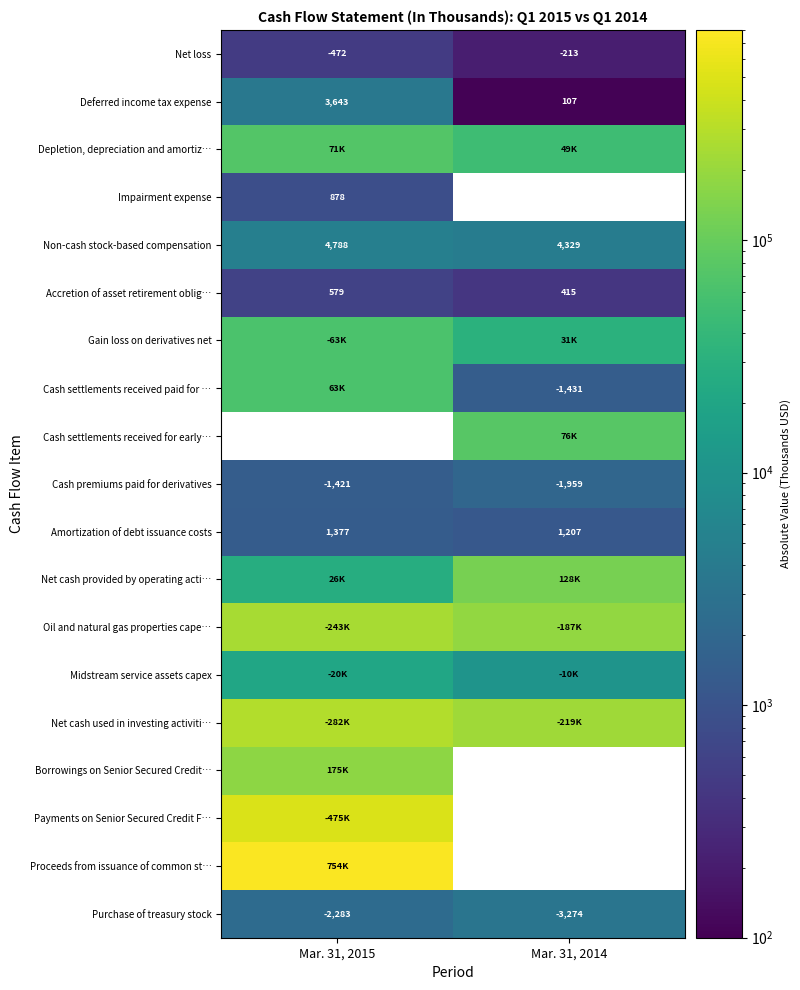

What is the maximum value for Non-cash stock-based compensation?

4788